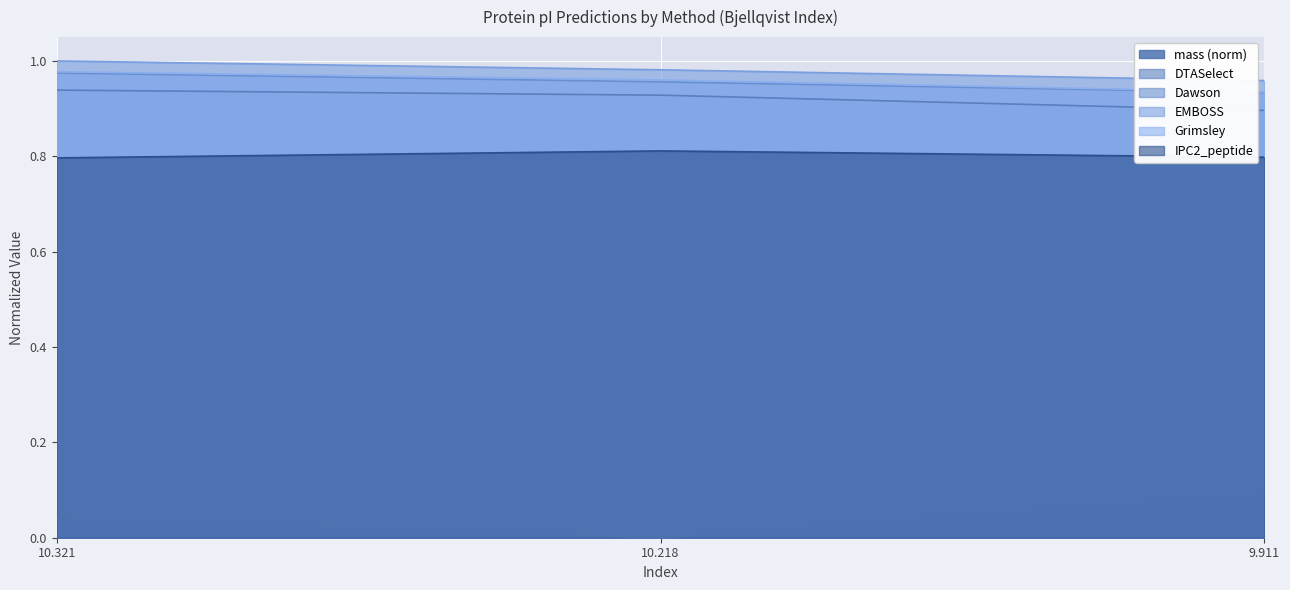

What is the total value across all series at 10.218?

4.6